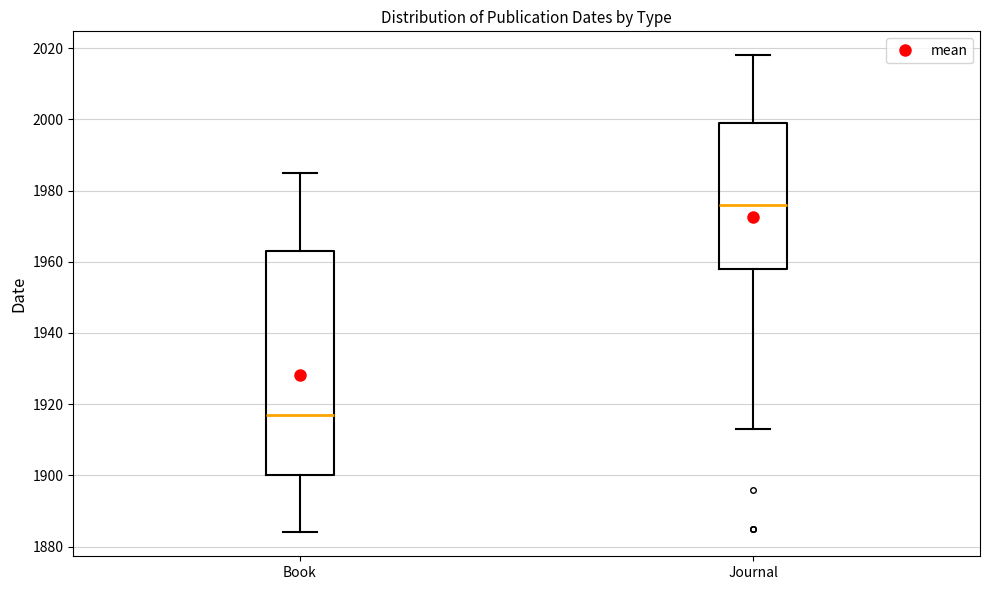

Reading left to right, read every box against the y-axis: the position of its median line, the range the box covers, and the ends of its whiskers. The values are not printed on the chart, so give them approximately, as read against the axis.

Book: median 1918, box 1900 to 1964, whiskers 1884 to 1986
Journal: median 1976, box 1958 to 2000, whiskers 1914 to 2018